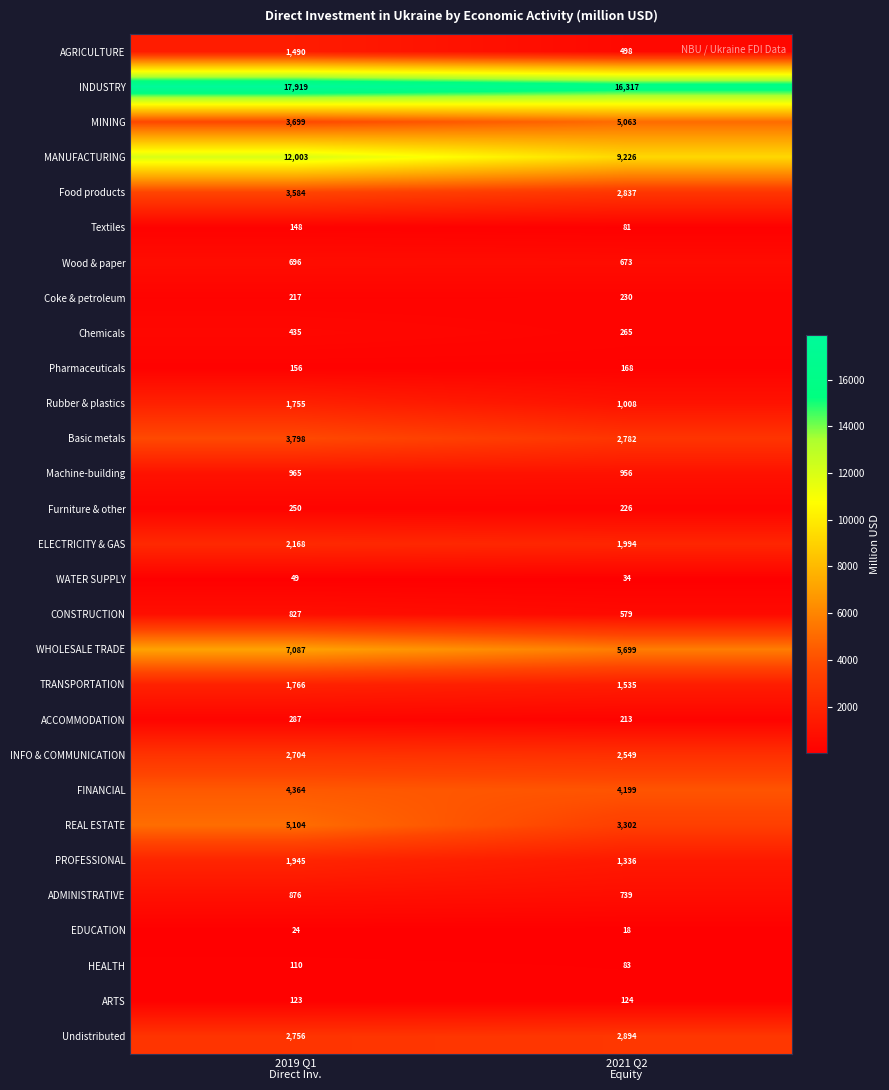

What is the maximum value for Textiles?

148